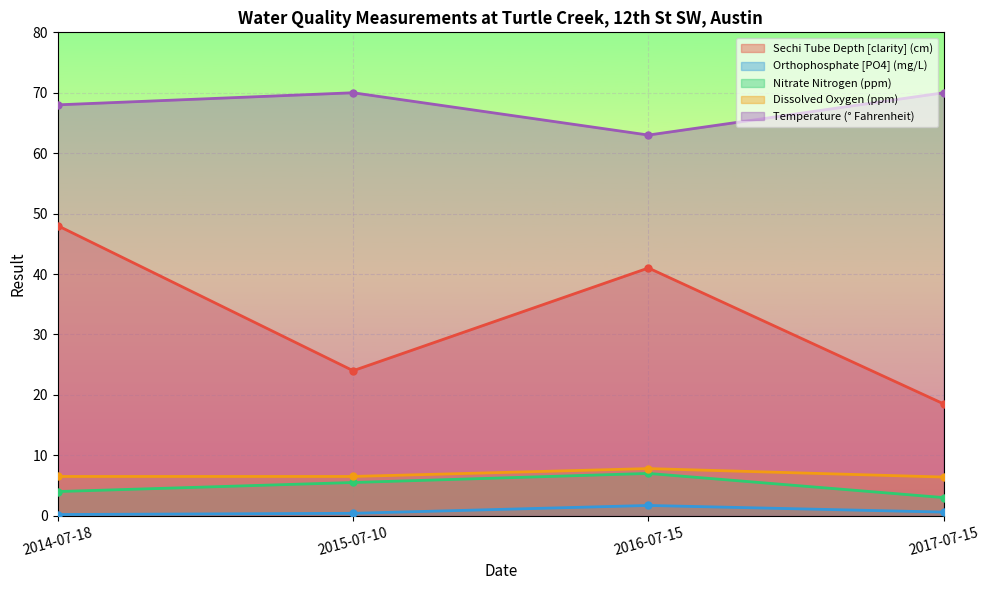

In Nitrate Nitrogen (ppm), how many points are higher than both neighbors (excluding endpoints)?

1